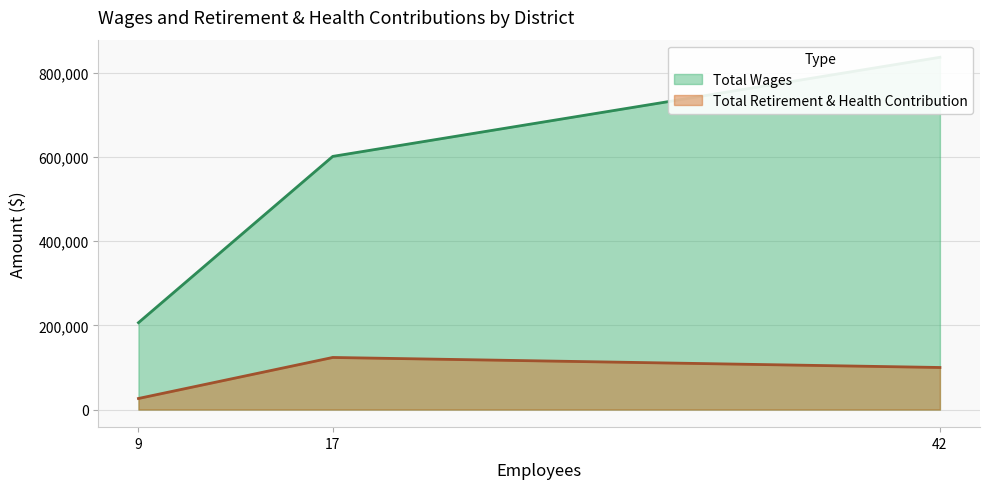

The Total Retirement & Health Contribution series shows 26286 at Dixon Resource Conservation District. True or false?

True